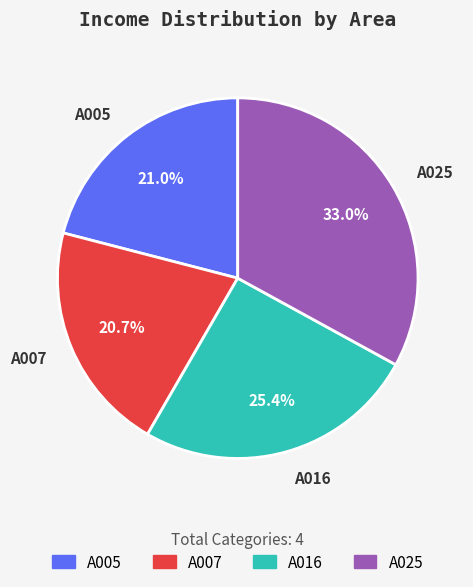

Is there any slice that represents more than half of the pie?

No